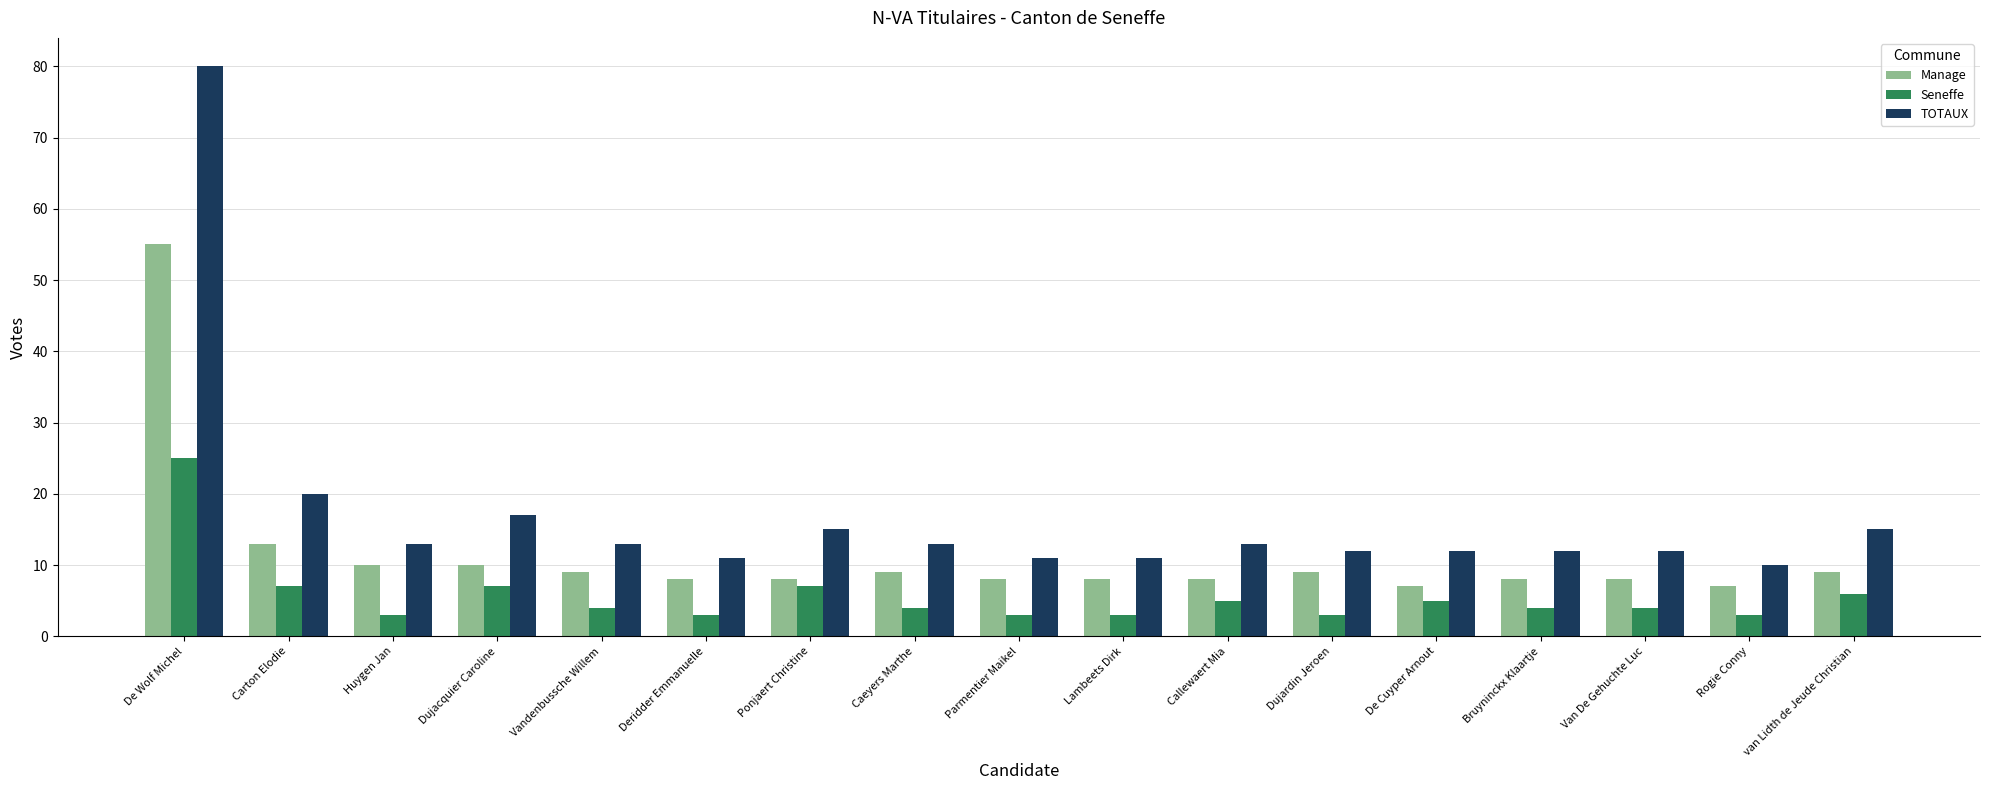

What is the highest value of the Manage series?

55